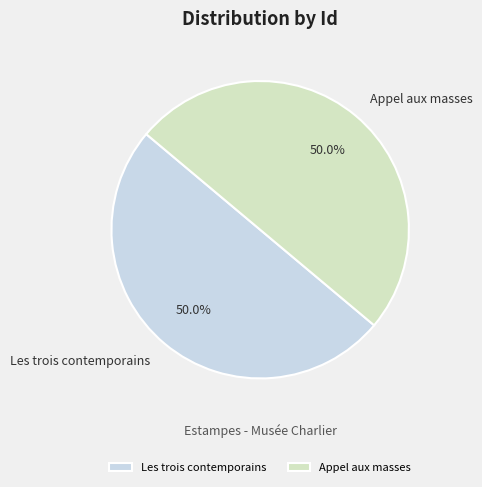

How much of the chart is everything except Les trois contemporains?

50.0%